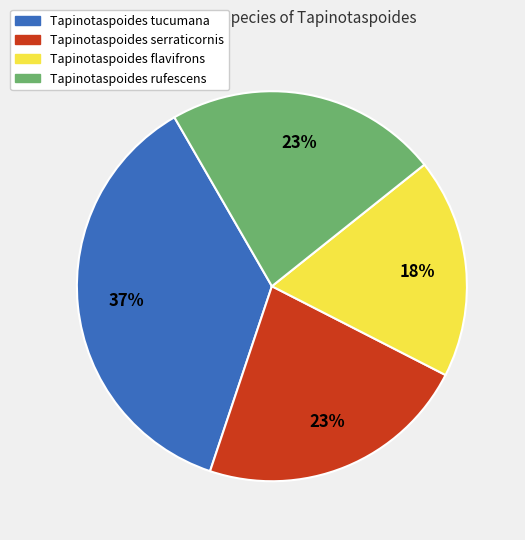

To the nearest percent, what is the average slice percentage?

25%